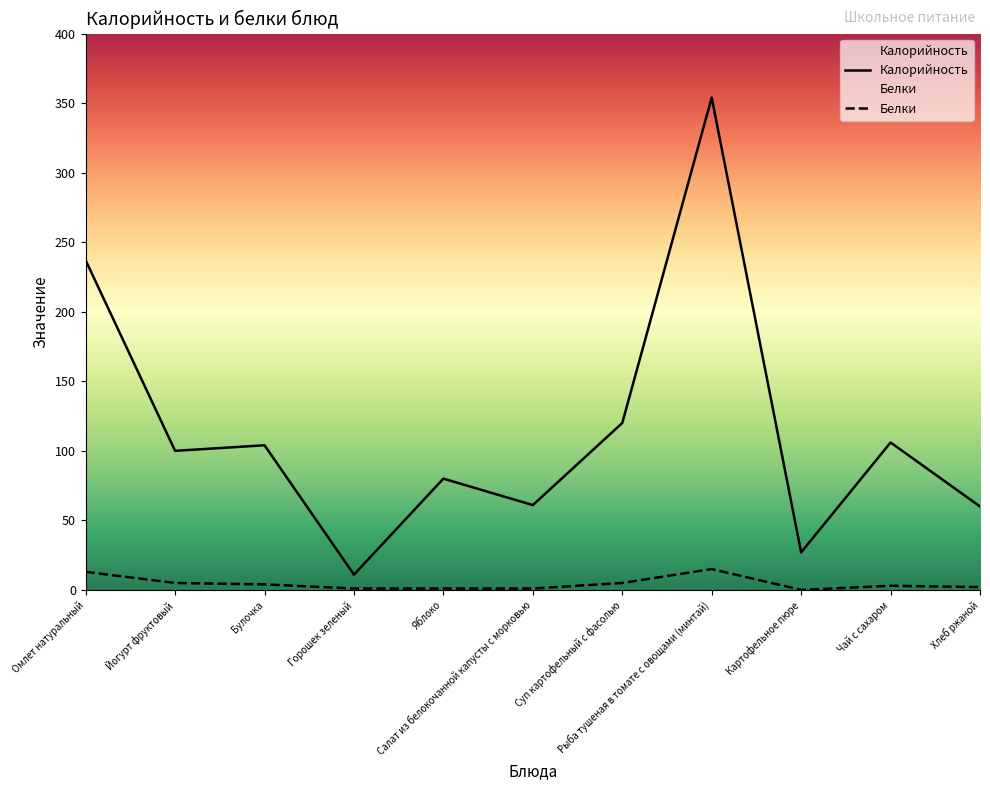

Reading left to right, extract all data points from this chart.

Калорийность: Омлет натуральный=237	Йогурт фруктовый=100	Булочка=104	Горошек зеленый=11	Яблоко=80	Салат из белокочанной капусты с морковью=61	Суп картофельный с фасолью=120	Рыба тушеная в томате с овощами (минтай)=354	Картофельное пюре=27	Чай с сахаром=106	Хлеб ржаной=60
Белки: Омлет натуральный=13	Йогурт фруктовый=5	Булочка=4	Горошек зеленый=1	Яблоко=1	Салат из белокочанной капусты с морковью=1	Суп картофельный с фасолью=5	Рыба тушеная в томате с овощами (минтай)=15	Картофельное пюре=0	Чай с сахаром=3	Хлеб ржаной=2